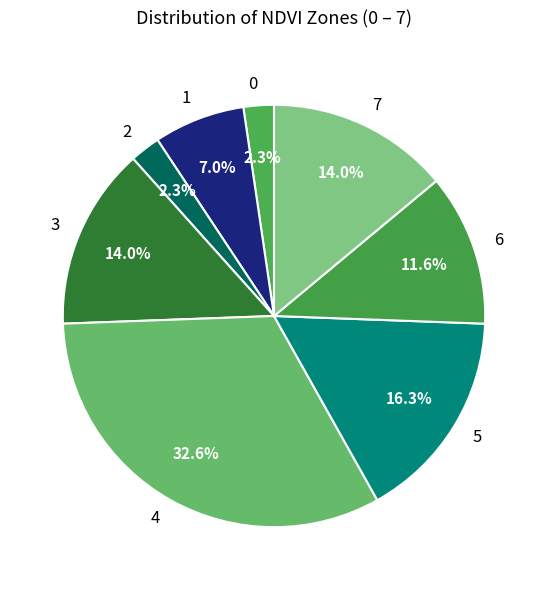

To the nearest percent, what portion does 4 represent?

33%